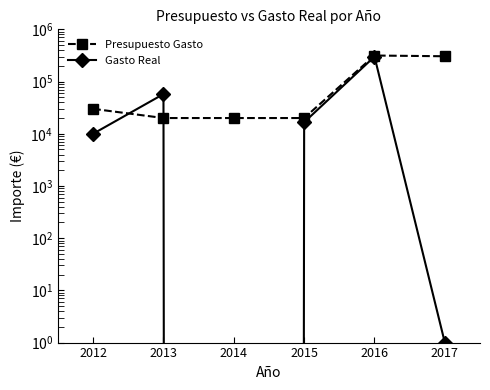

At how many categories does at least one series exceed 144618?

2